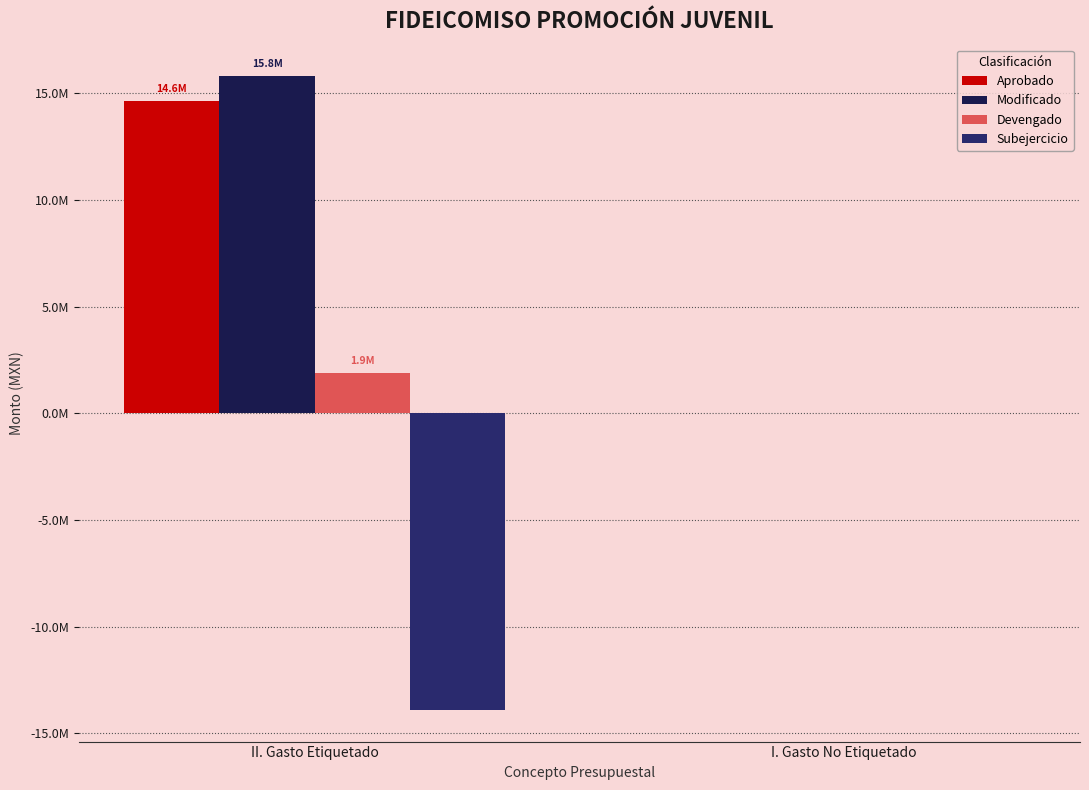

What is the sum of all Aprobado values?

14649889.0